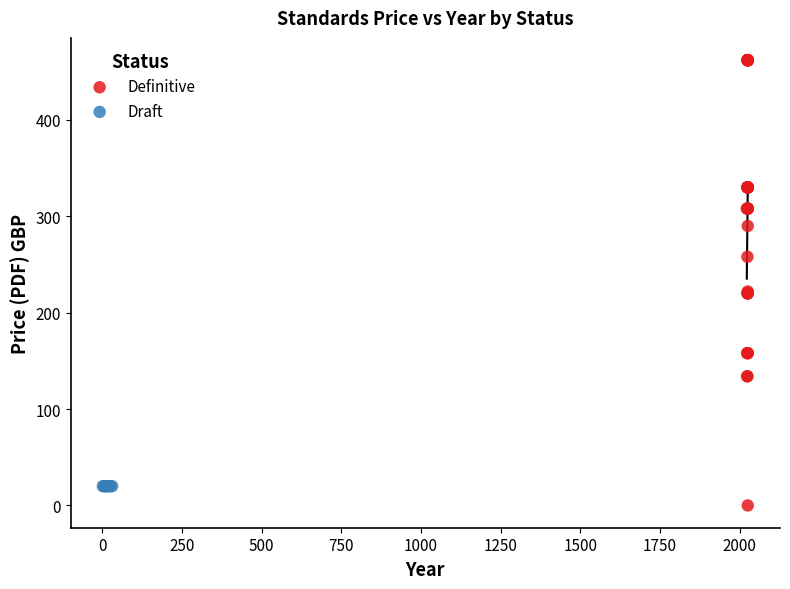

Which series contains the highest Y value?

Definitive